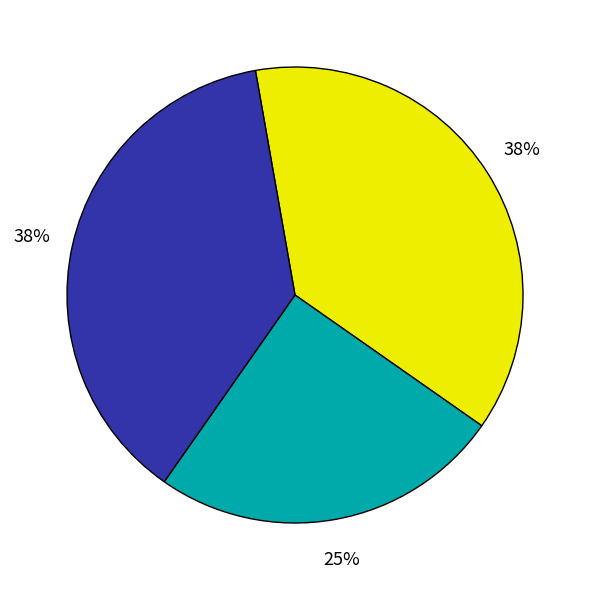

Is there a majority slice in this chart?

No